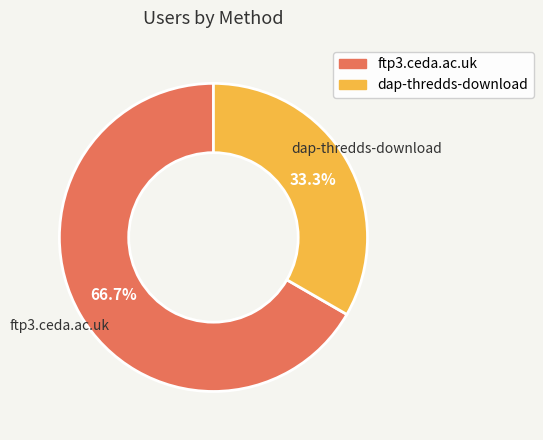

Which has a higher value, dap-thredds-download or ftp3.ceda.ac.uk?

ftp3.ceda.ac.uk